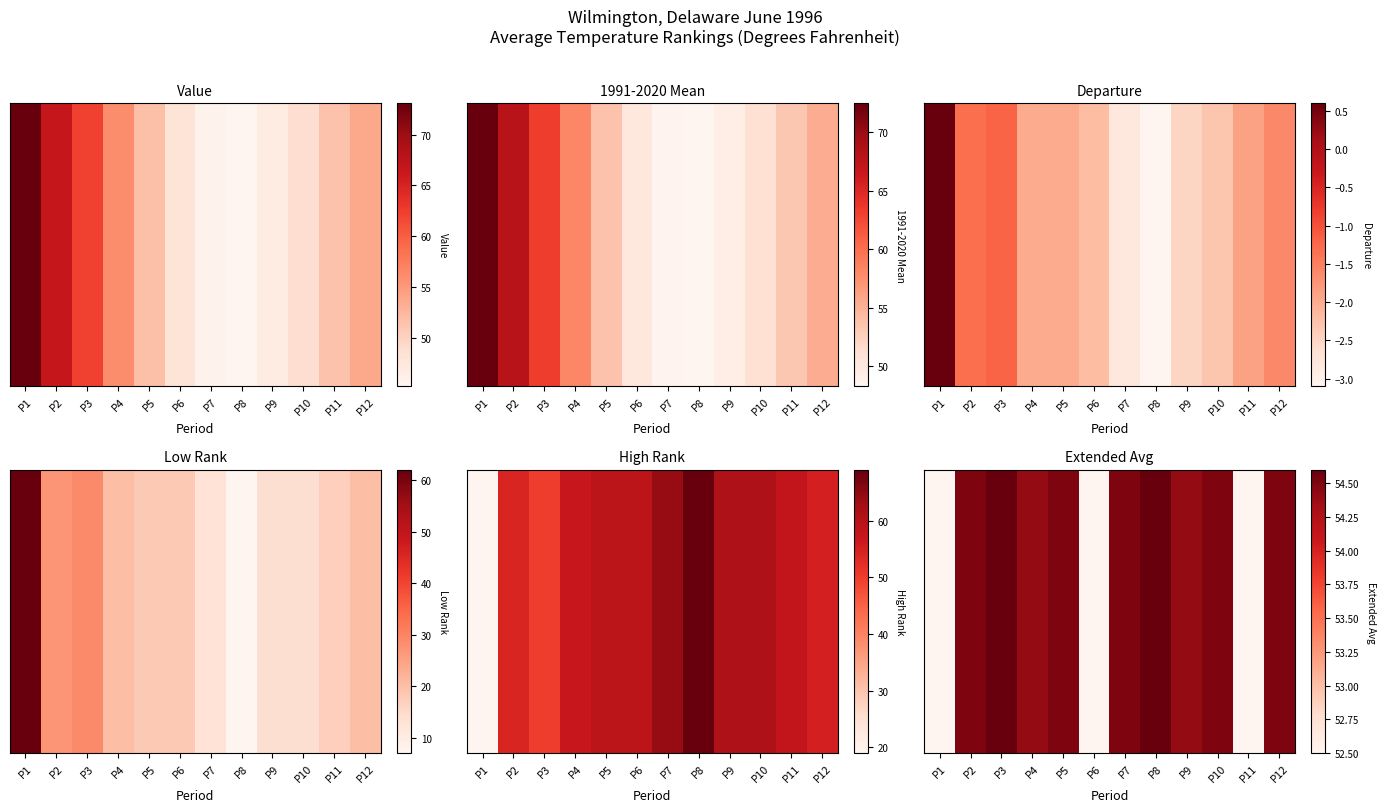

How many data points are above 54?

9